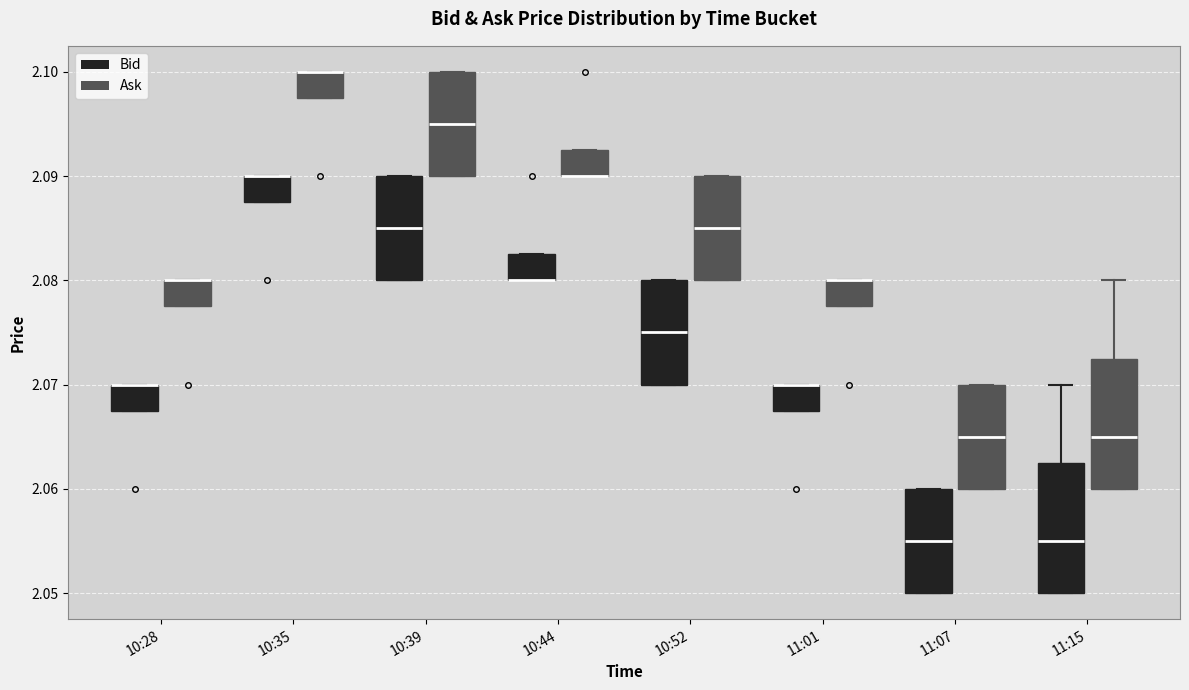

Reading left to right, transcribe this box plot: for each box, give where its median line is, the range the box spans, and where its two whiskers end, as read against the y-axis. The values are not printed on the chart, so give them approximately, as read against the axis.

10:28 (Bid): median 2.070 (drawn on the box's upper edge), box 2.068 to 2.070, whiskers 2.068 to 2.070
10:28 (Ask): median 2.080 (drawn on the box's upper edge), box 2.078 to 2.080, whiskers 2.078 to 2.080
10:35 (Bid): median 2.090 (drawn on the box's upper edge), box 2.088 to 2.090, whiskers 2.088 to 2.090
10:35 (Ask): median 2.100 (drawn on the box's upper edge), box 2.098 to 2.100, whiskers 2.098 to 2.100
10:39 (Bid): median 2.085, box 2.080 to 2.090, whiskers 2.080 to 2.090
10:39 (Ask): median 2.095, box 2.090 to 2.100, whiskers 2.090 to 2.100
10:44 (Bid): median 2.080 (drawn on the box's lower edge), box 2.080 to 2.083, whiskers 2.080 to 2.083
10:44 (Ask): median 2.090 (drawn on the box's lower edge), box 2.090 to 2.093, whiskers 2.090 to 2.093
10:52 (Bid): median 2.075, box 2.070 to 2.080, whiskers 2.070 to 2.080
10:52 (Ask): median 2.085, box 2.080 to 2.090, whiskers 2.080 to 2.090
11:01 (Bid): median 2.070 (drawn on the box's upper edge), box 2.068 to 2.070, whiskers 2.068 to 2.070
11:01 (Ask): median 2.080 (drawn on the box's upper edge), box 2.078 to 2.080, whiskers 2.078 to 2.080
11:07 (Bid): median 2.055, box 2.050 to 2.060, whiskers 2.050 to 2.060
11:07 (Ask): median 2.065, box 2.060 to 2.070, whiskers 2.060 to 2.070
11:15 (Bid): median 2.055, box 2.050 to 2.063, whiskers 2.050 to 2.070
11:15 (Ask): median 2.065, box 2.060 to 2.073, whiskers 2.060 to 2.080